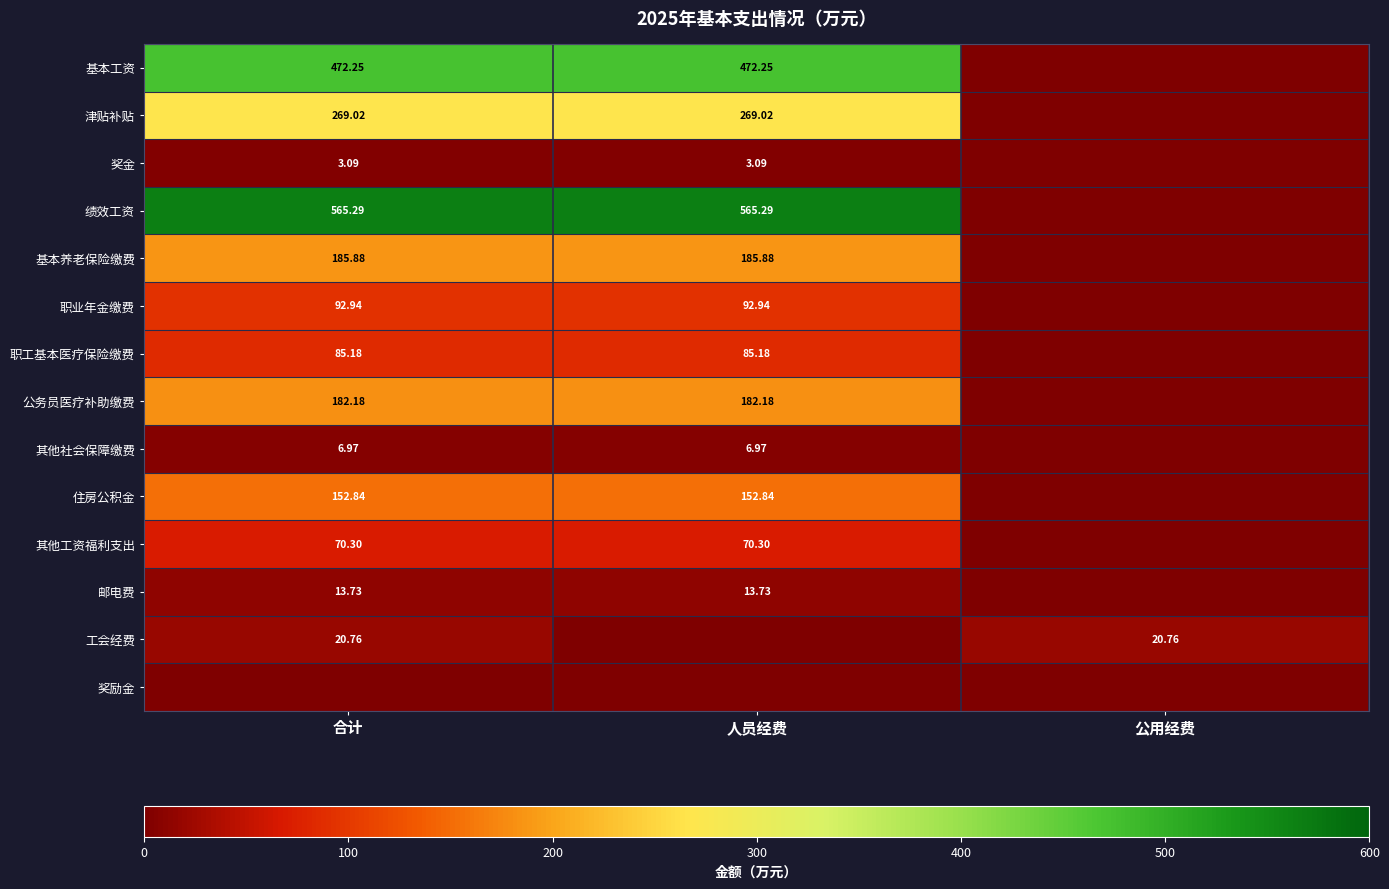

Is the value of 奖金 at 合计 greater than the value of 绩效工资 at 合计?

No